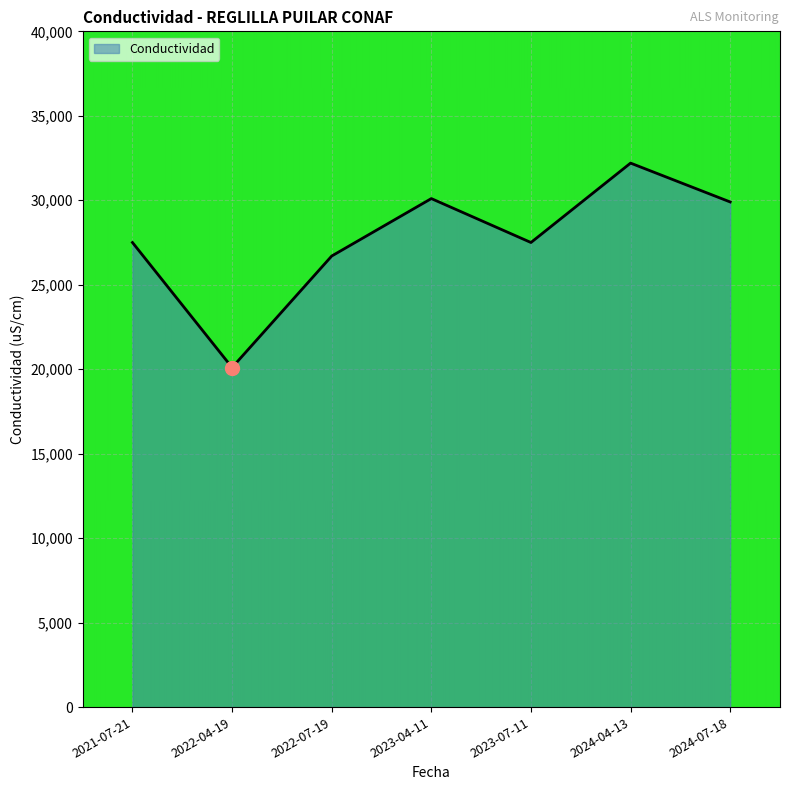

Between 2022-04-19 and 2023-04-11, which is larger?

2023-04-11